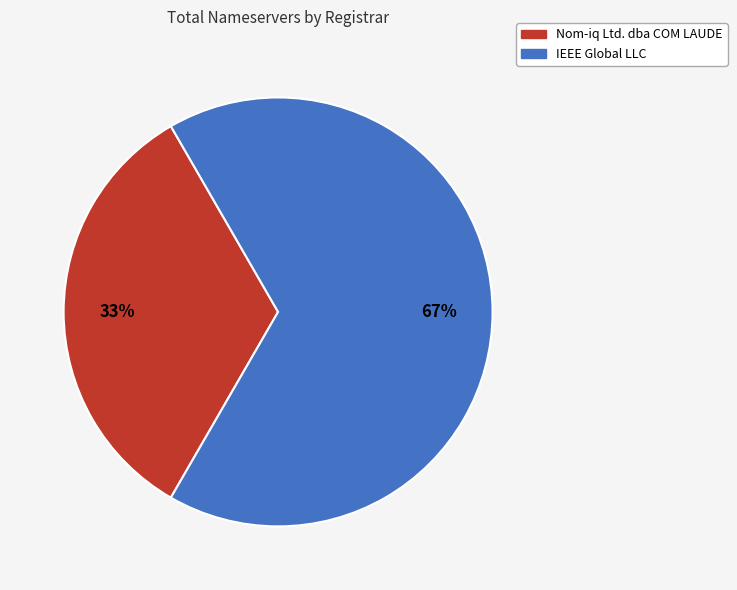

Is there any slice that represents more than half of the pie?

Yes